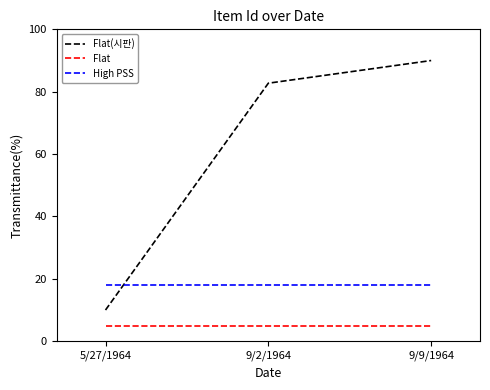

The value of Flat at 9/2/1964 is 8.3. True or false?

False